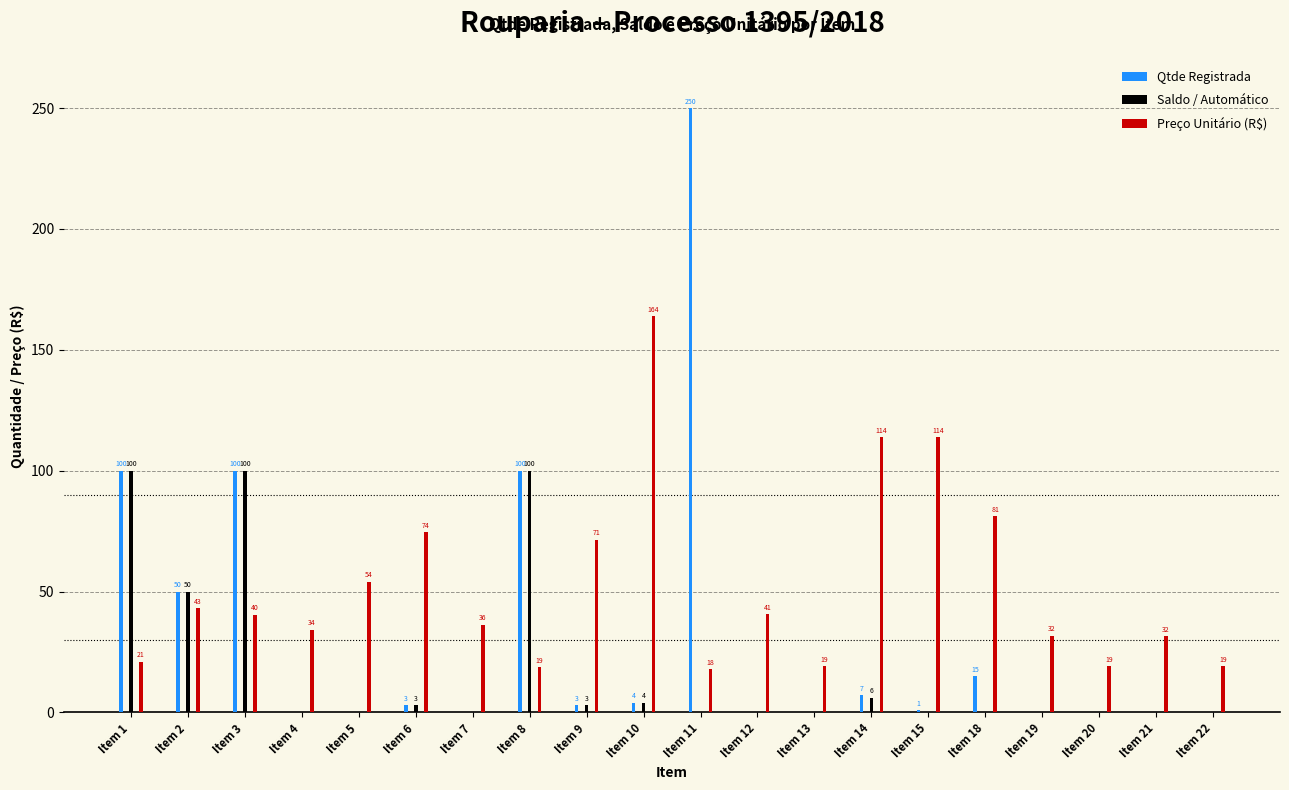

The Saldo / Automático series shows 33.1 at Item 7. True or false?

False